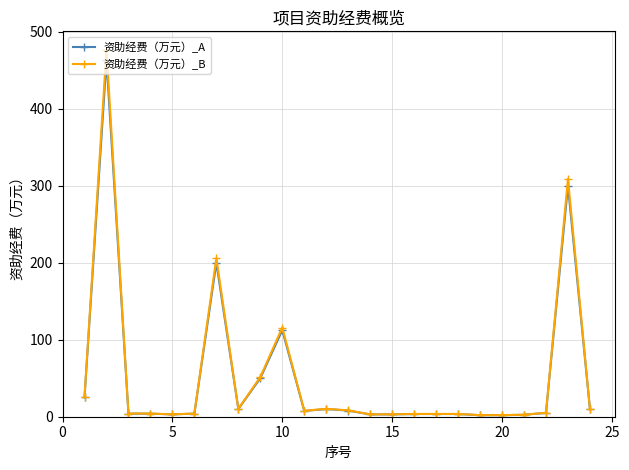

Which series has the largest range (max minus min)?

资助经费（万元）_B